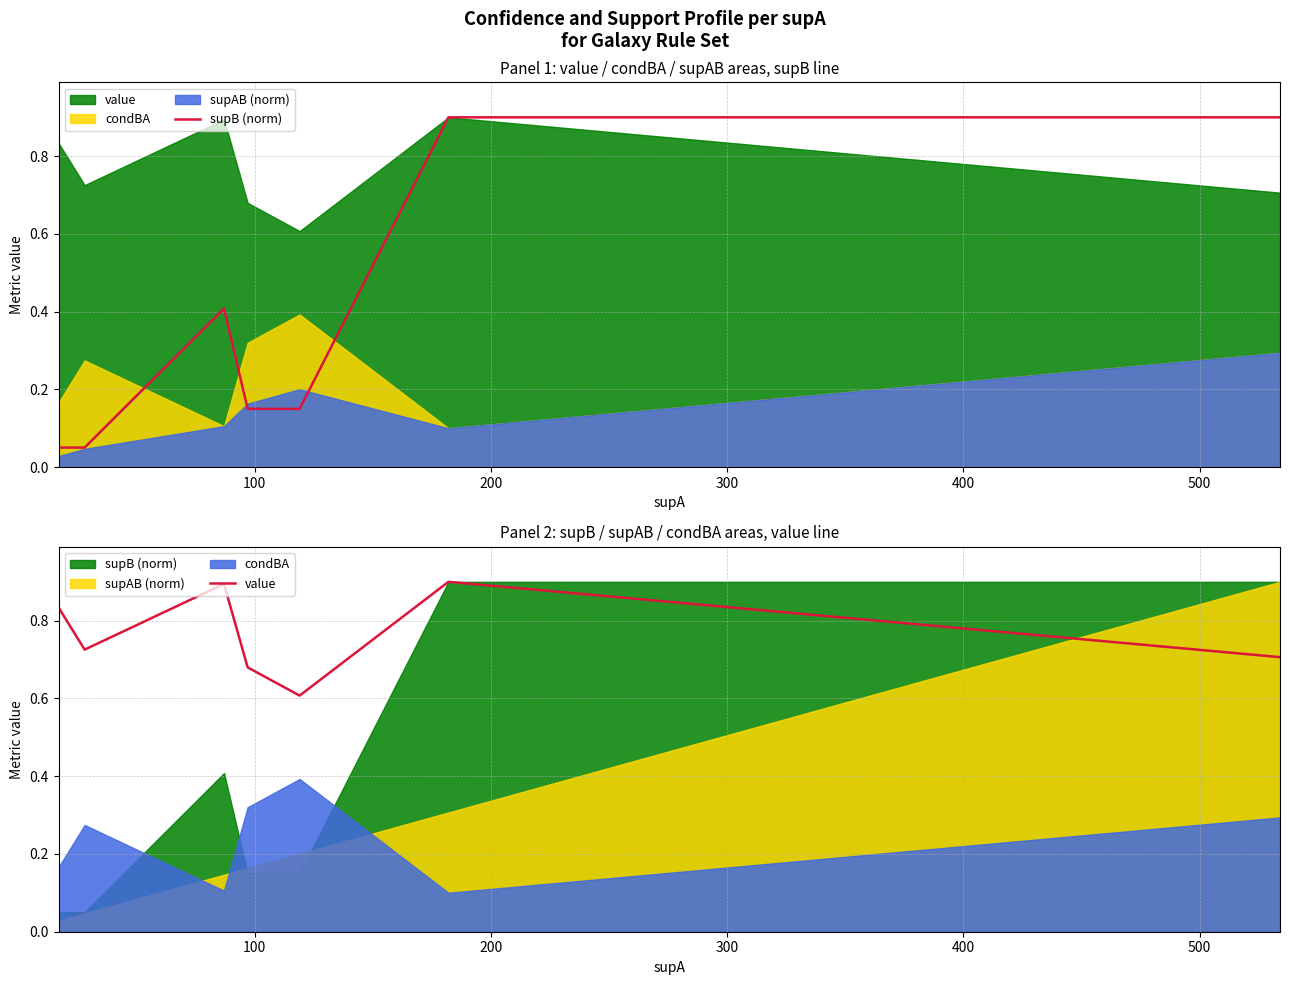

What is the difference between the maximum and minimum values in the supB (norm) series?

0.8